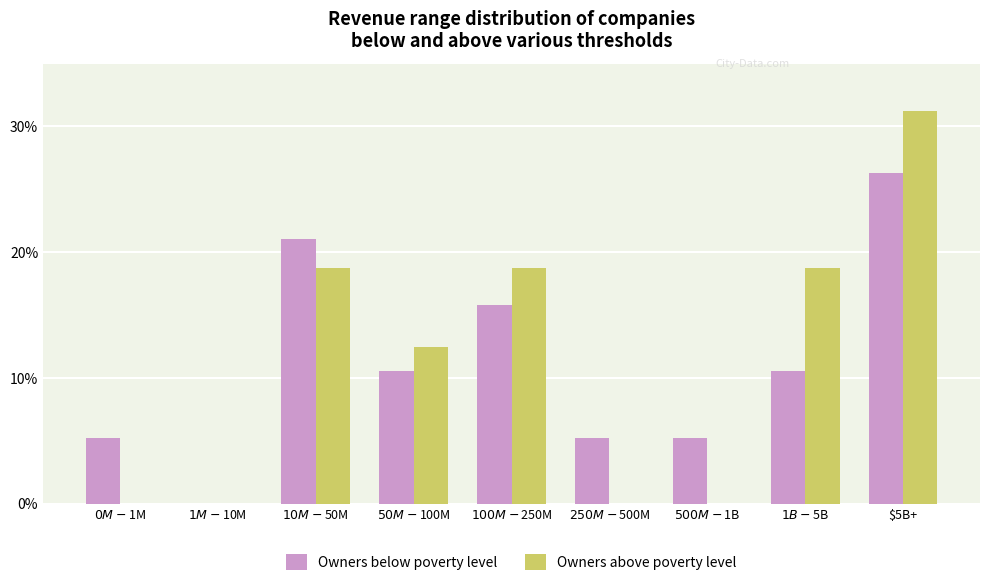

At which category is the sum across all series the highest?

$5B+